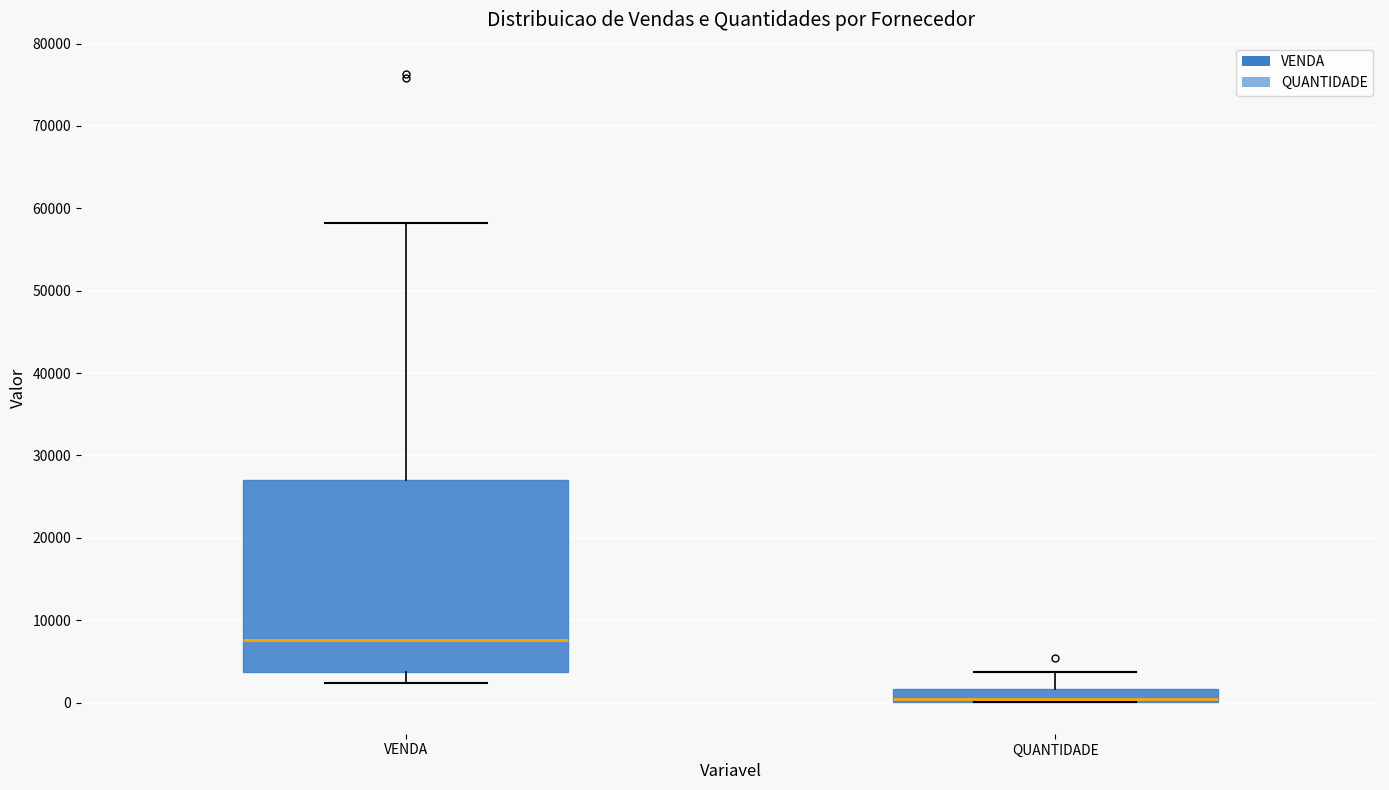

Reading left to right, transcribe this box plot: for each box, give where its median line is, the range the box spans, and where its two whiskers end, as read against the y-axis. The values are not printed on the chart, so give them approximately, as read against the axis.

VENDA: median 8000, box 4000 to 27000, whiskers 2000 to 58000
QUANTIDADE: median 0 (just above the box's lower edge), box 0 to 2000, whiskers 0 to 4000